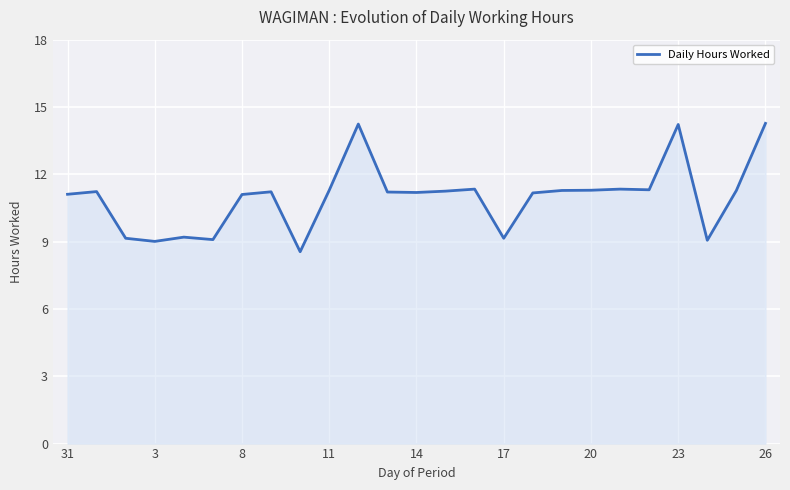

How many lines are shown in the chart?

1